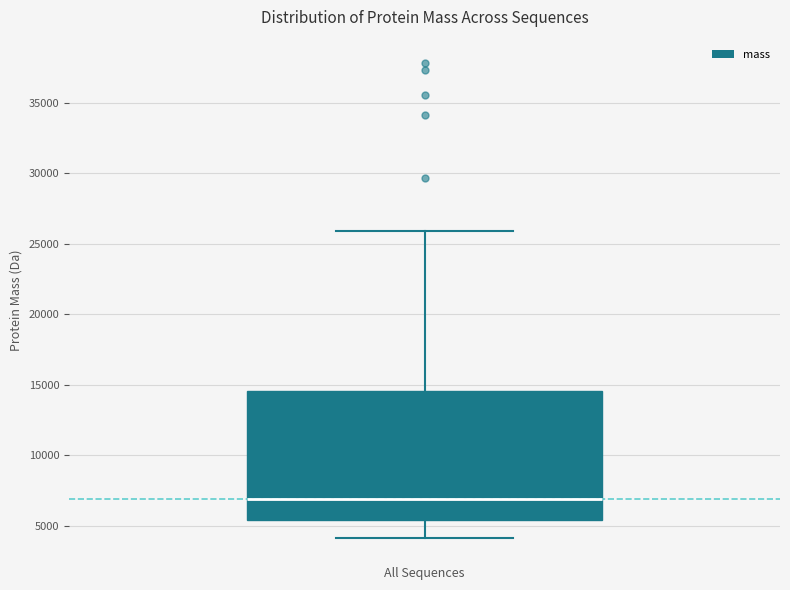

Transcribe this box plot: give where the median line is, the range the box spans, and where the two whiskers end, as read against the y-axis. The values are not printed on the chart, so give them approximately, as read against the axis.

median 7000, box 5500 to 14500, whiskers 4000 to 26000